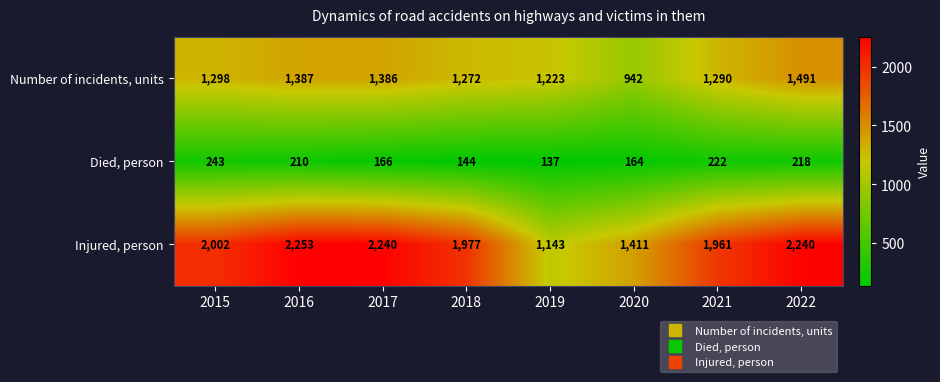

List the series in order of their overall mean, lowest first.

Died, person, Number of incidents, units, Injured, person